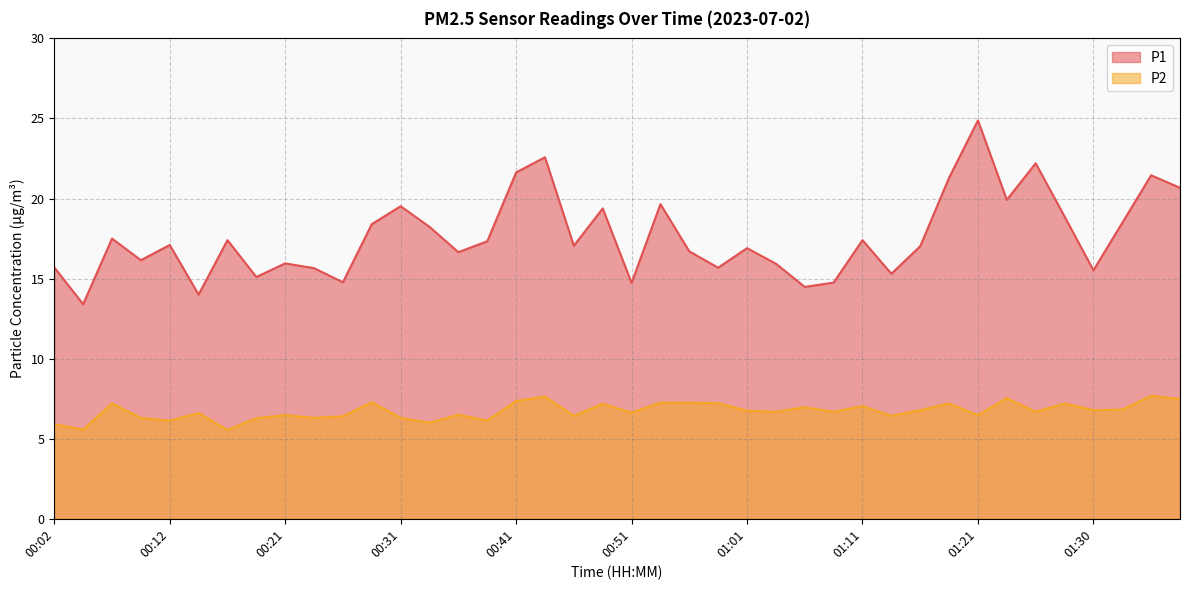

Rank the series by their maximum value, from lowest to highest.

P2, P1